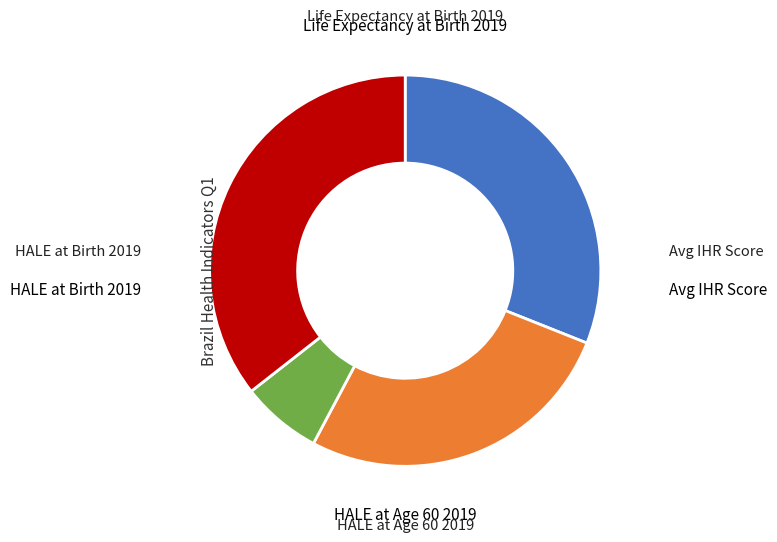

Is there any slice that represents more than half of the pie?

No